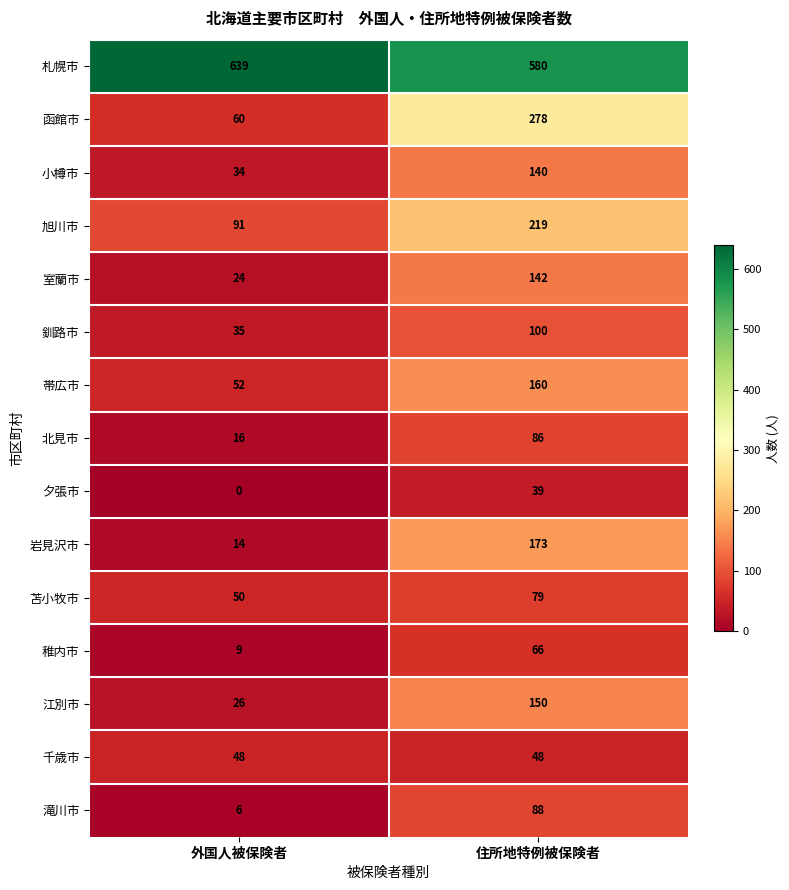

The value of 旭川市 at 住所地特例被保険者 is 89. True or false?

False